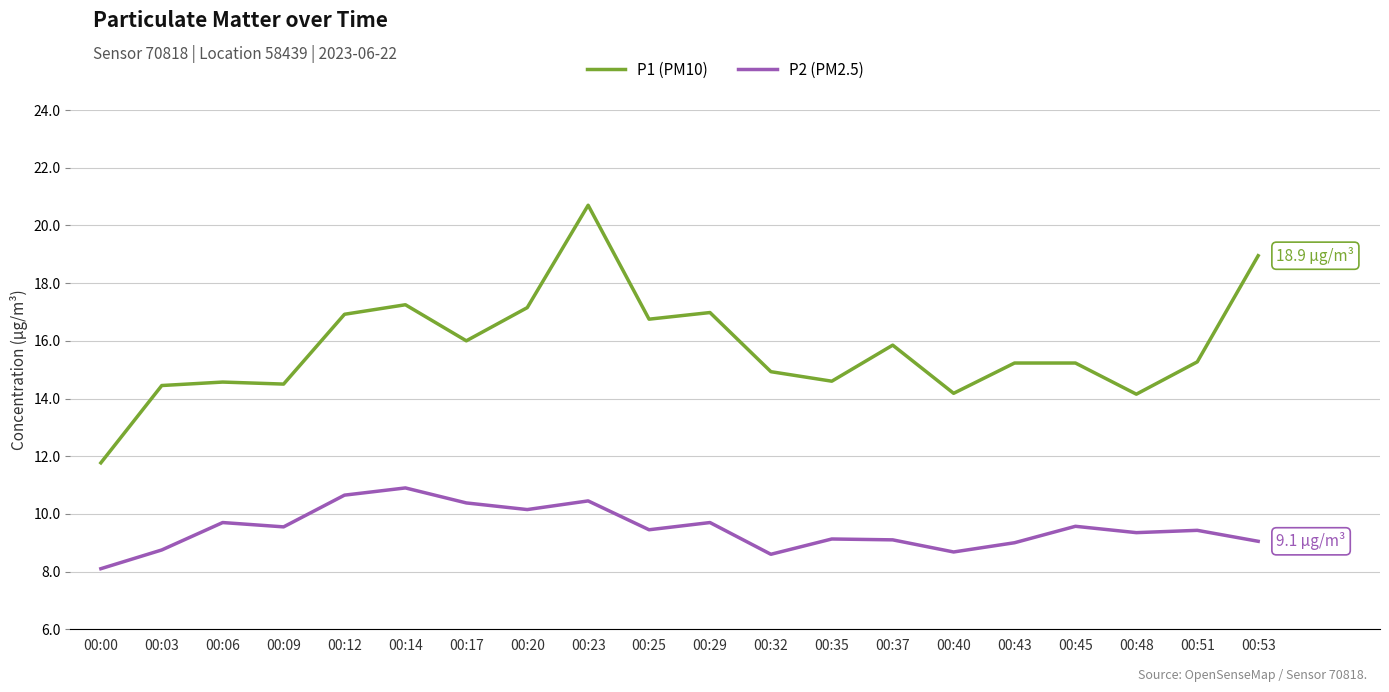

At which label does P1 (PM10) reach its minimum?

00:00